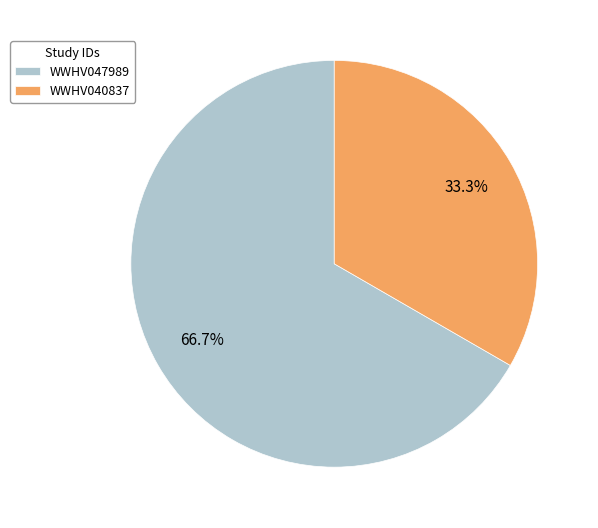

Rank the categories by value from lowest to highest.

WWHV040837, WWHV047989